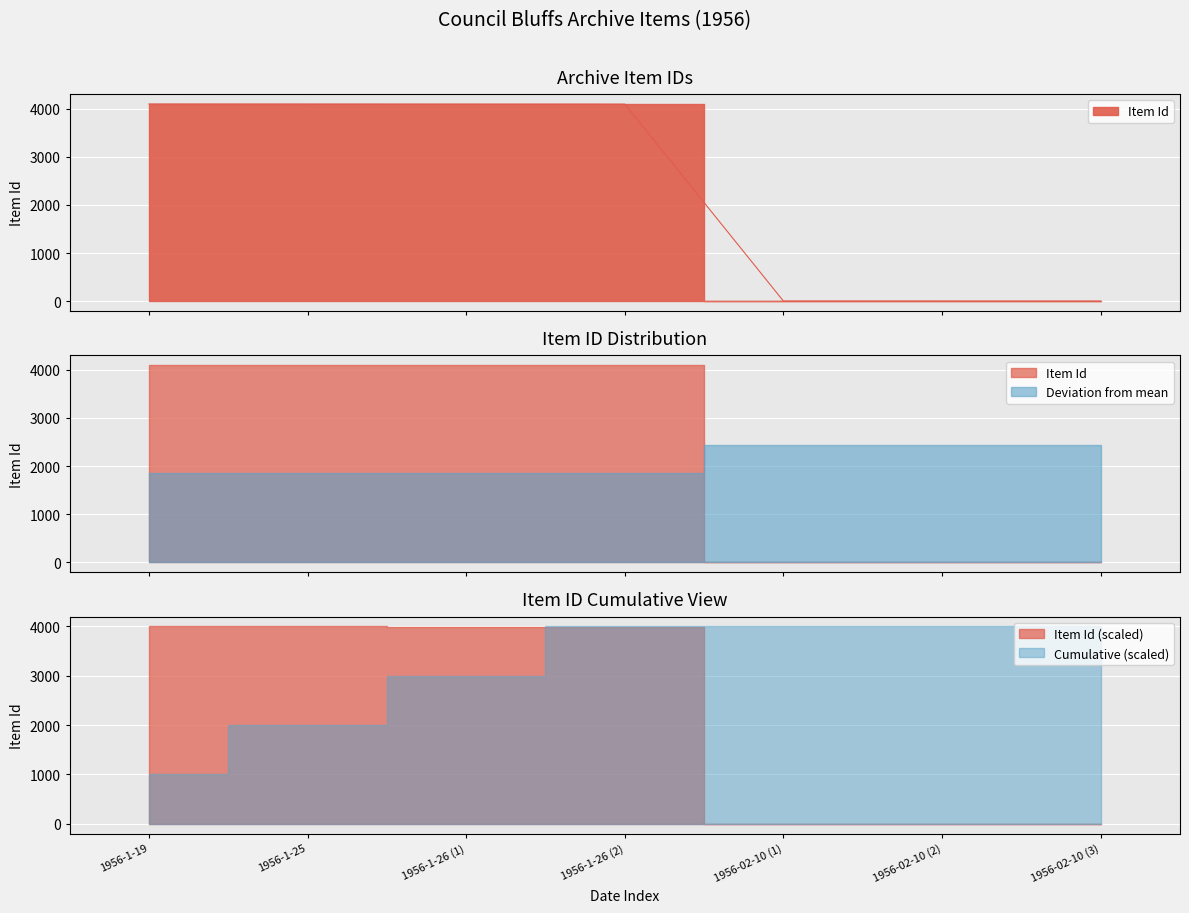

At which label is the value closest to 2047?

1956-1-26 (2)